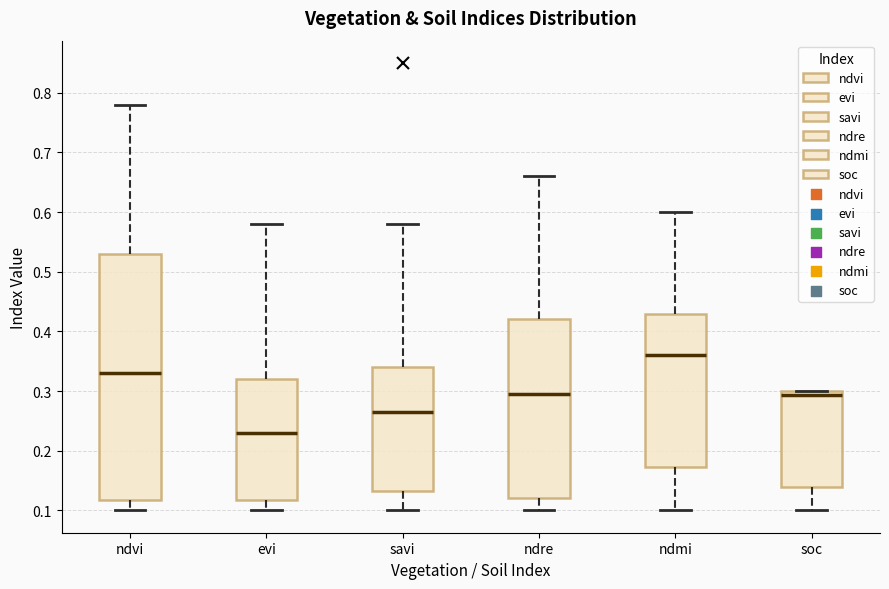

Which box has the lowest median line?

evi